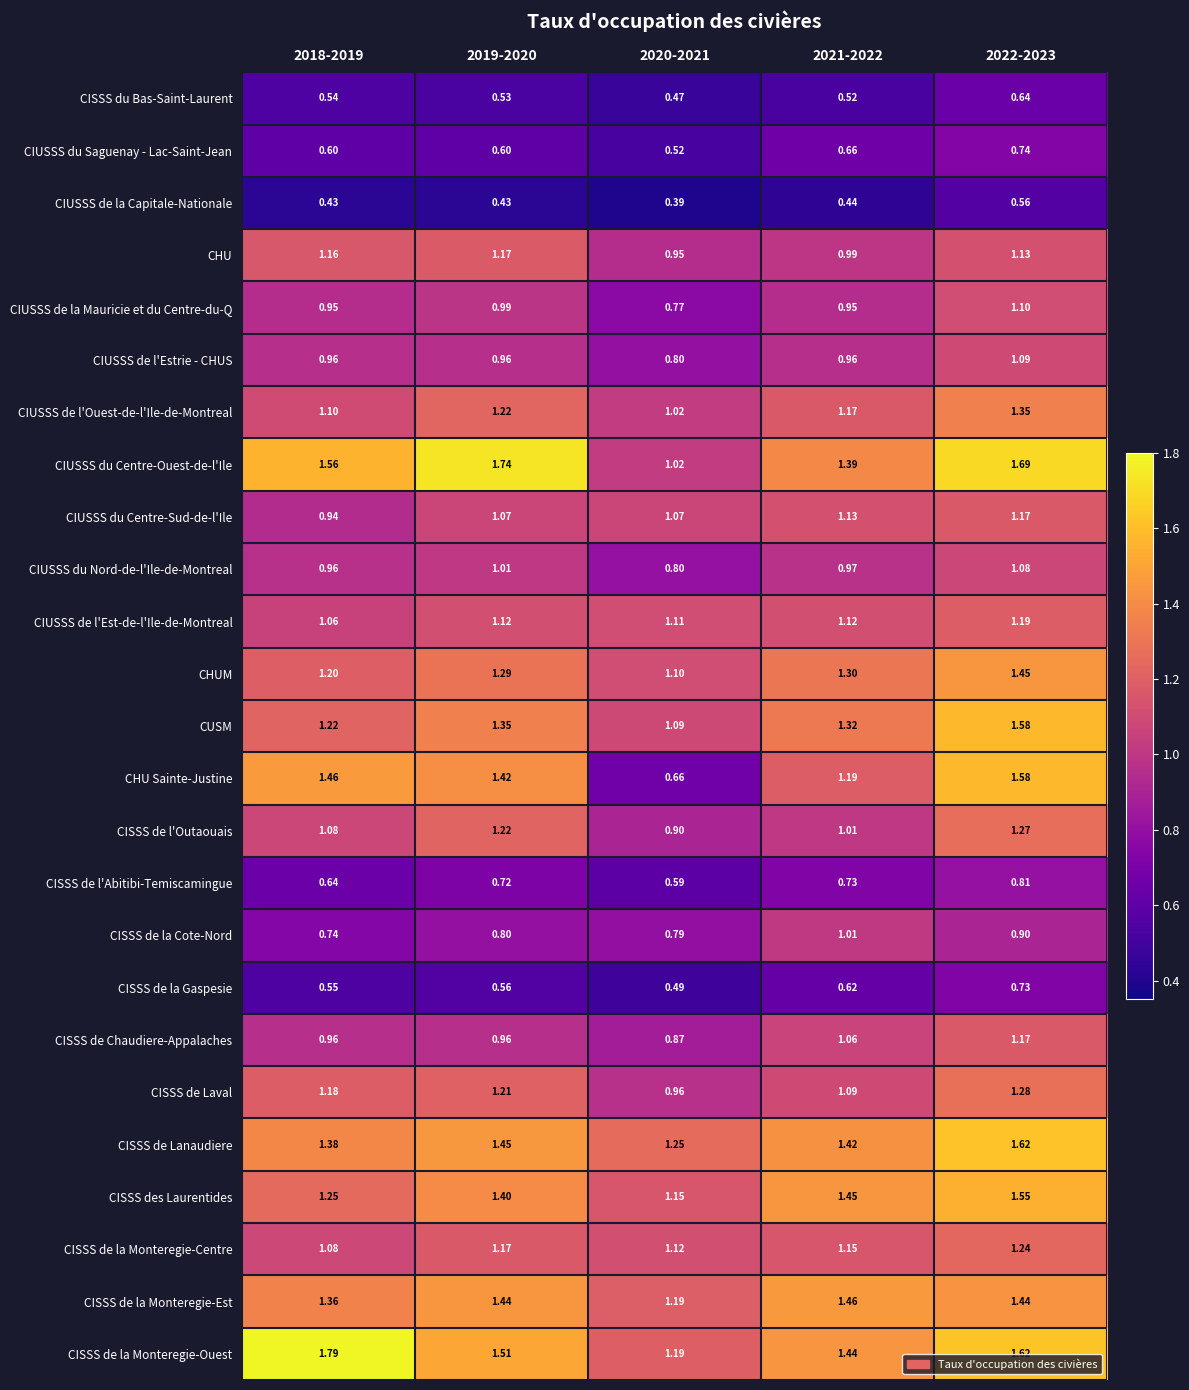

Which series changed the most between 2020-2021 and 2022-2023?

CHU Sainte-Justine